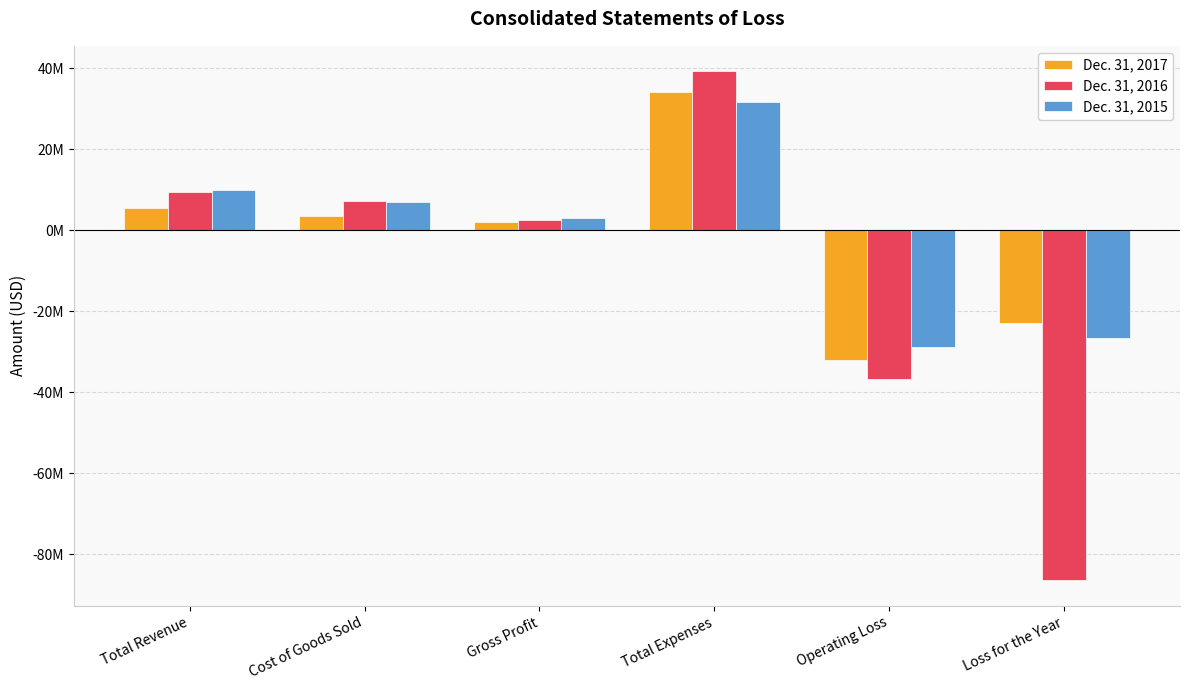

Where is Dec. 31, 2017 nearest to the value 955596?

Gross Profit